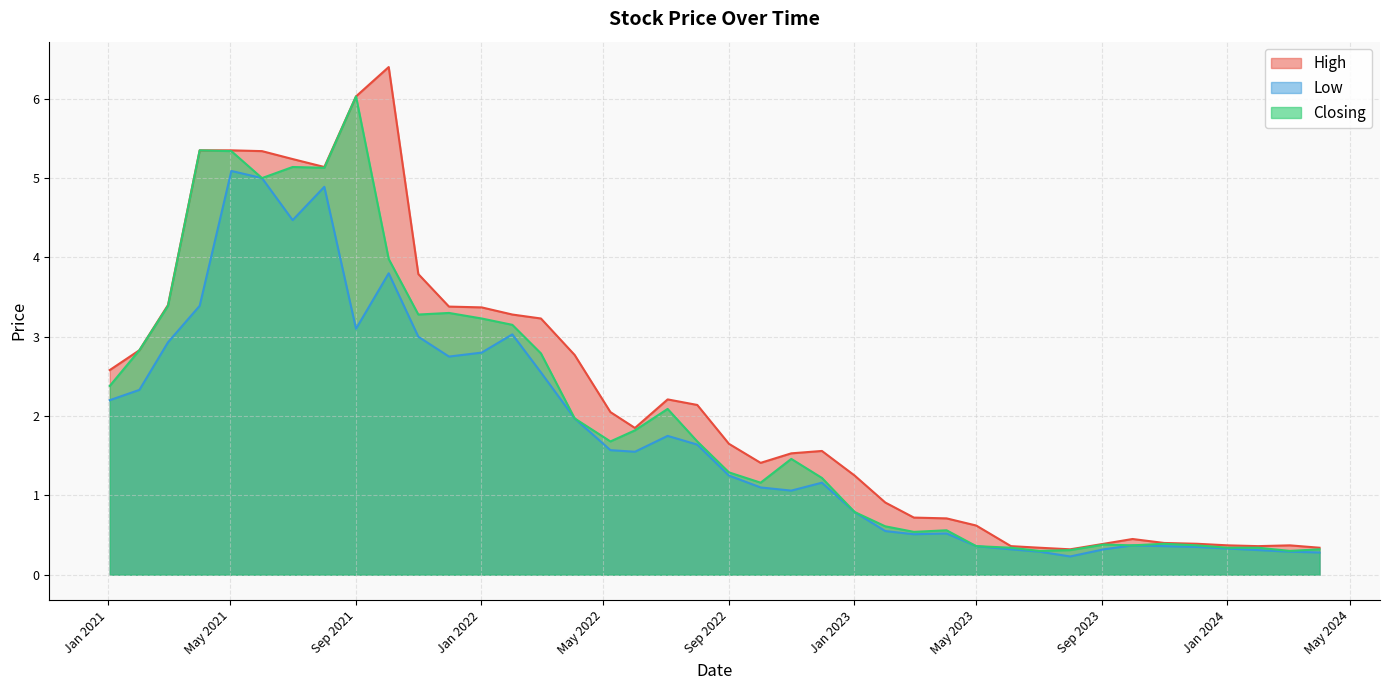

How many lines are shown in the chart?

3